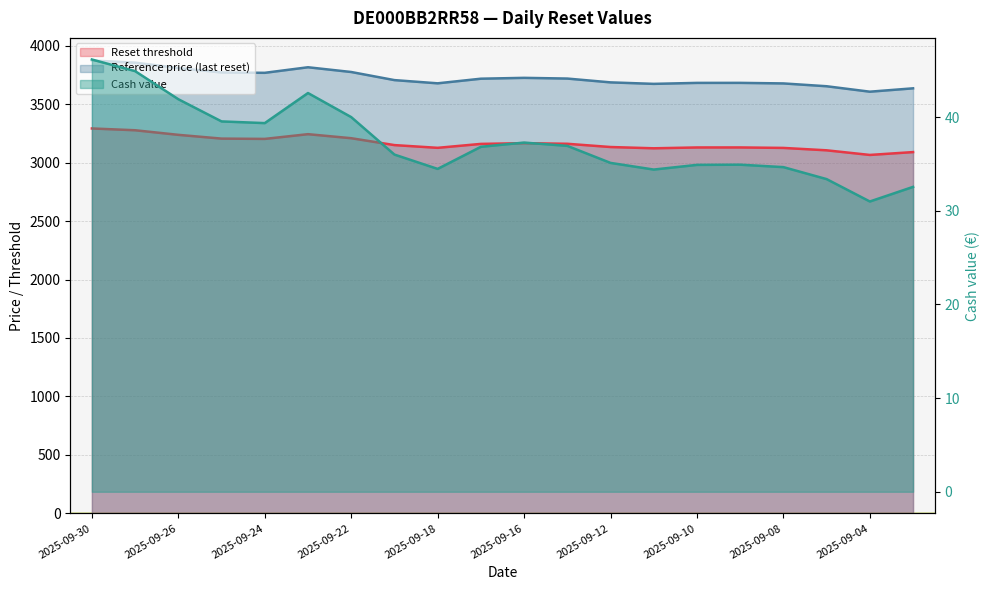

What is the spread (max minus min) of values at 2025-09-03?

3602.9